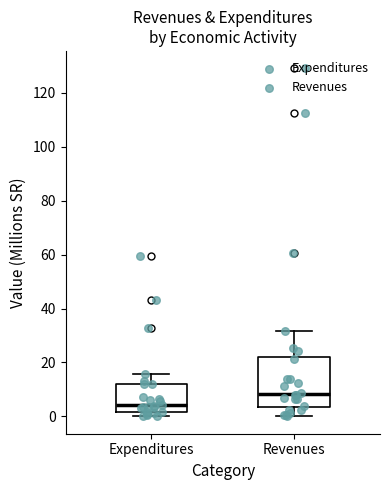

Where does the median line of the box for Expenditures sit on the y-axis? The values are not printed on the chart, so give them approximately, as read against the axis.

4